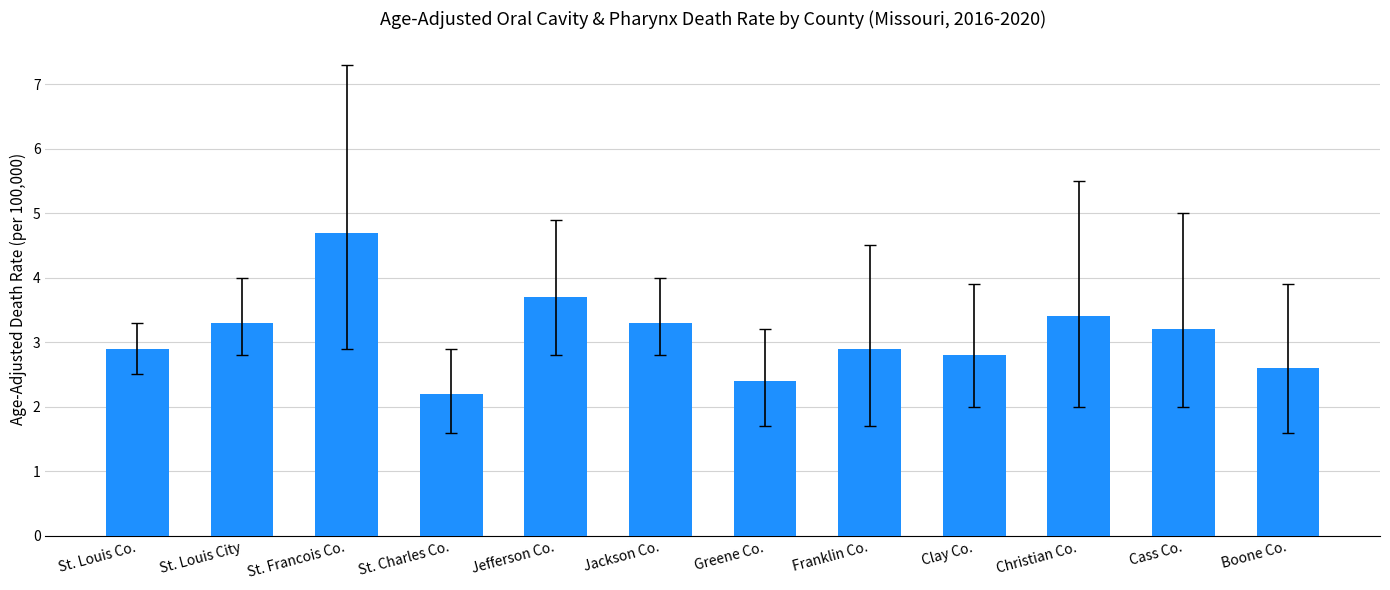

True or false: the data shows 3.2 at Cass Co..

True